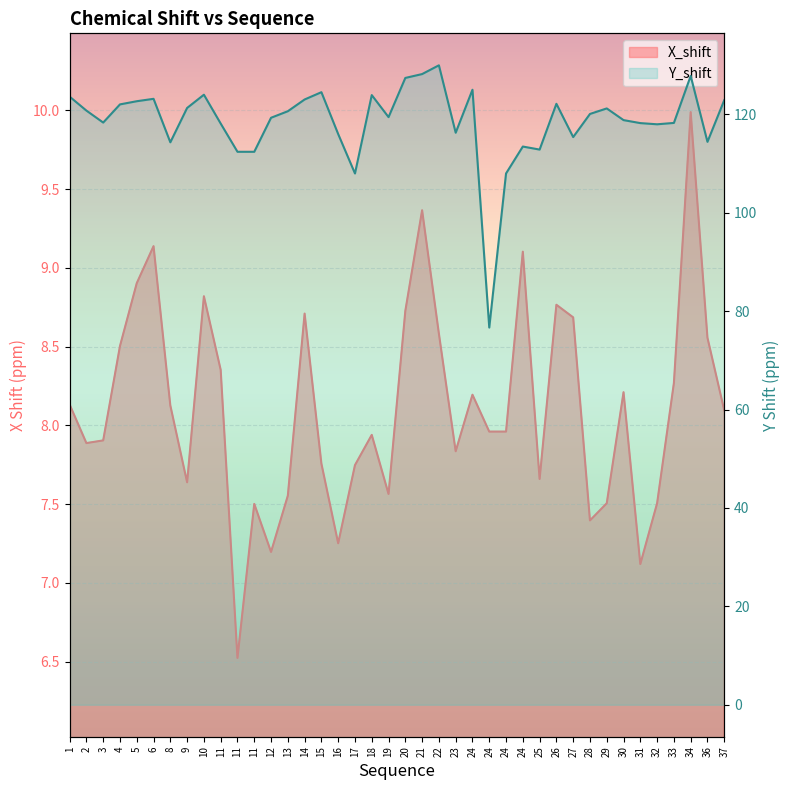

What is the difference between the X_shift values at 11 and 34?

3.5